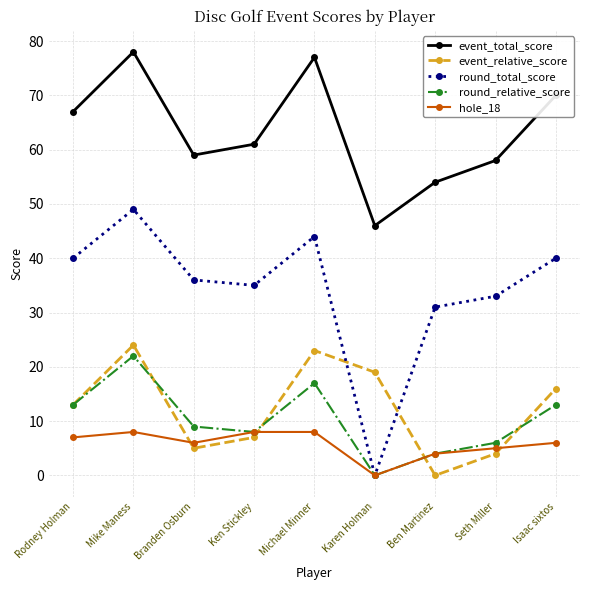

What is the difference between the second highest and minimum values in the event_relative_score series?

23